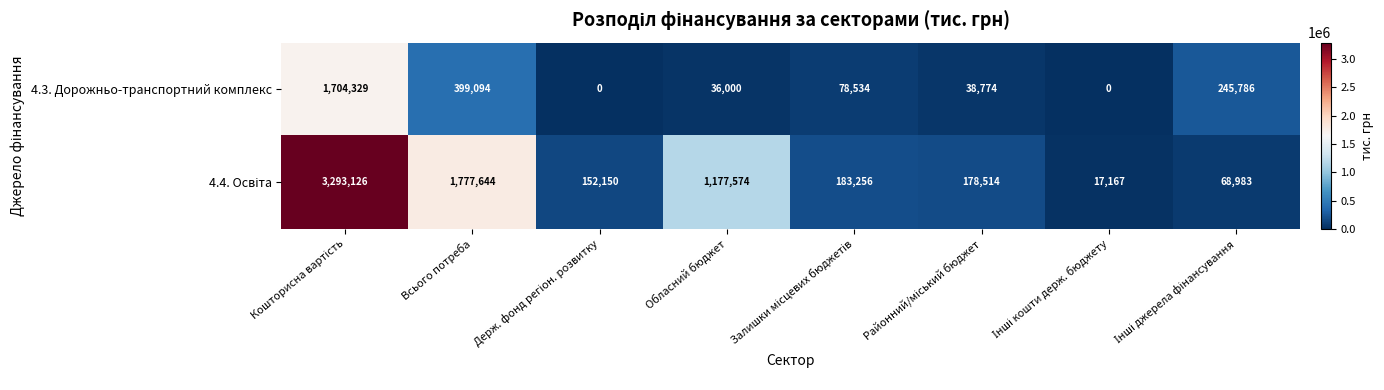

Where is 4.3. Дорожньо-транспортний комплекс nearest to the value 852164?

Всього потреба